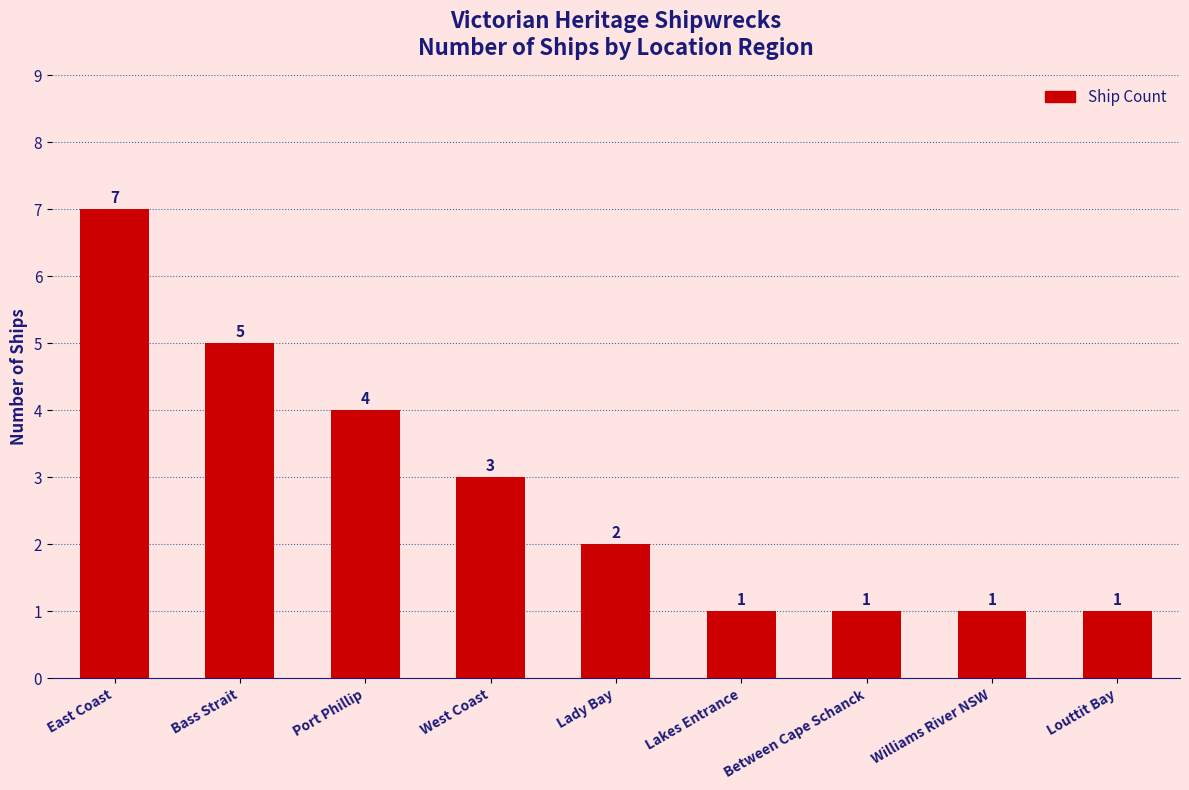

What is the greatest value displayed?

7